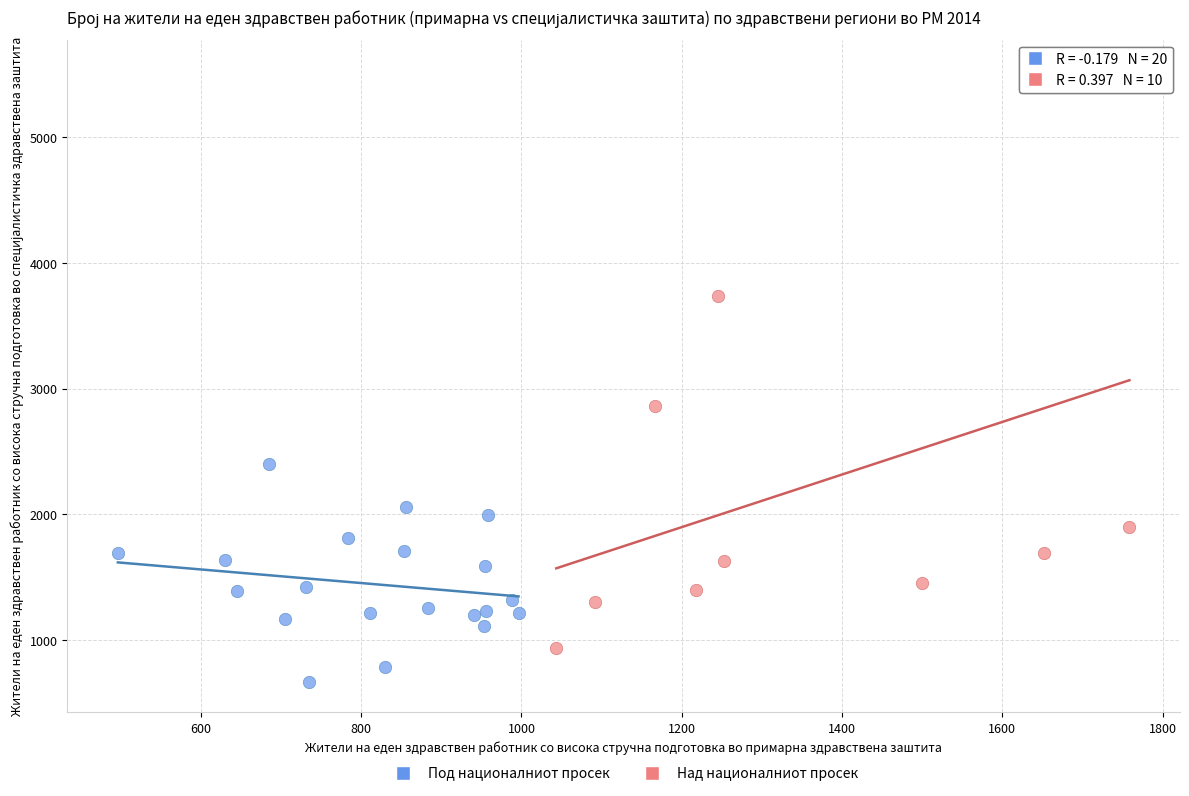

Which series has the widest spread of Y values?

Над националниот просек